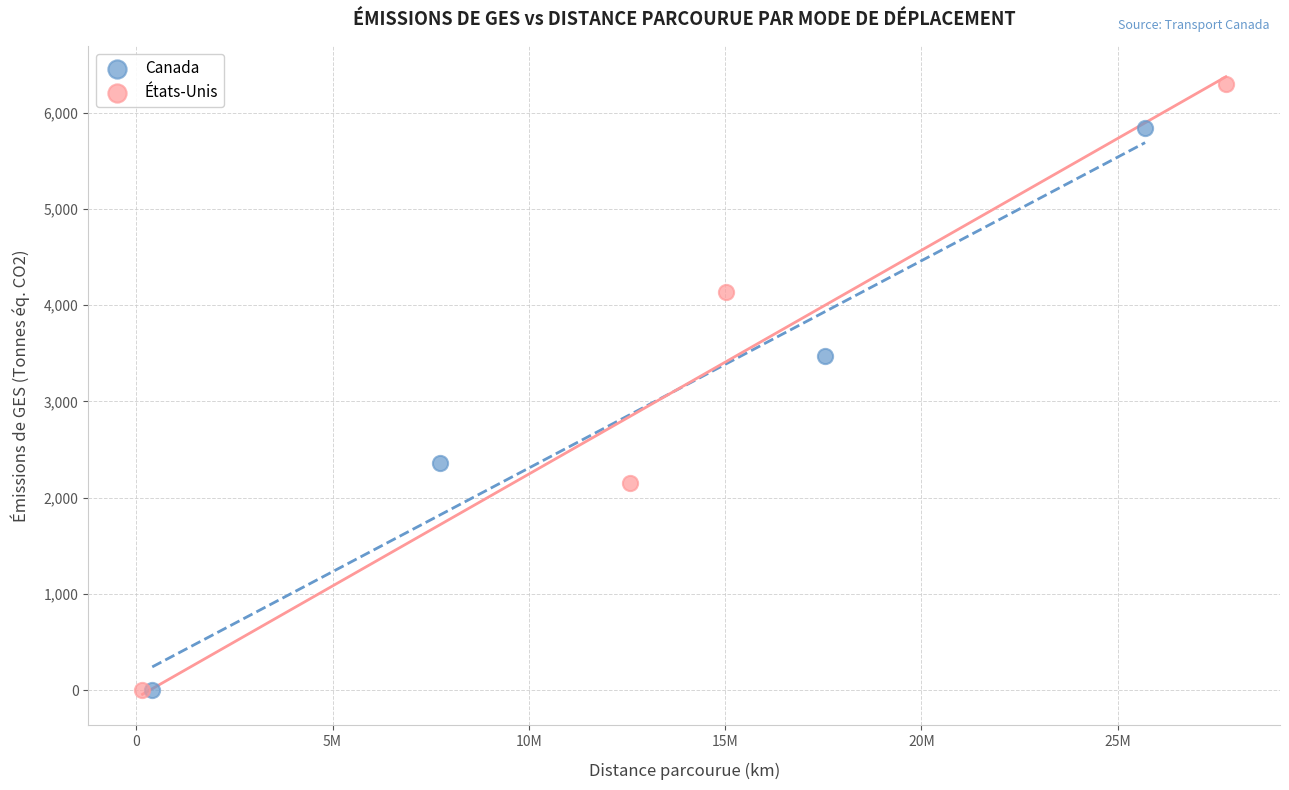

Which series contains the highest Y value?

États-Unis